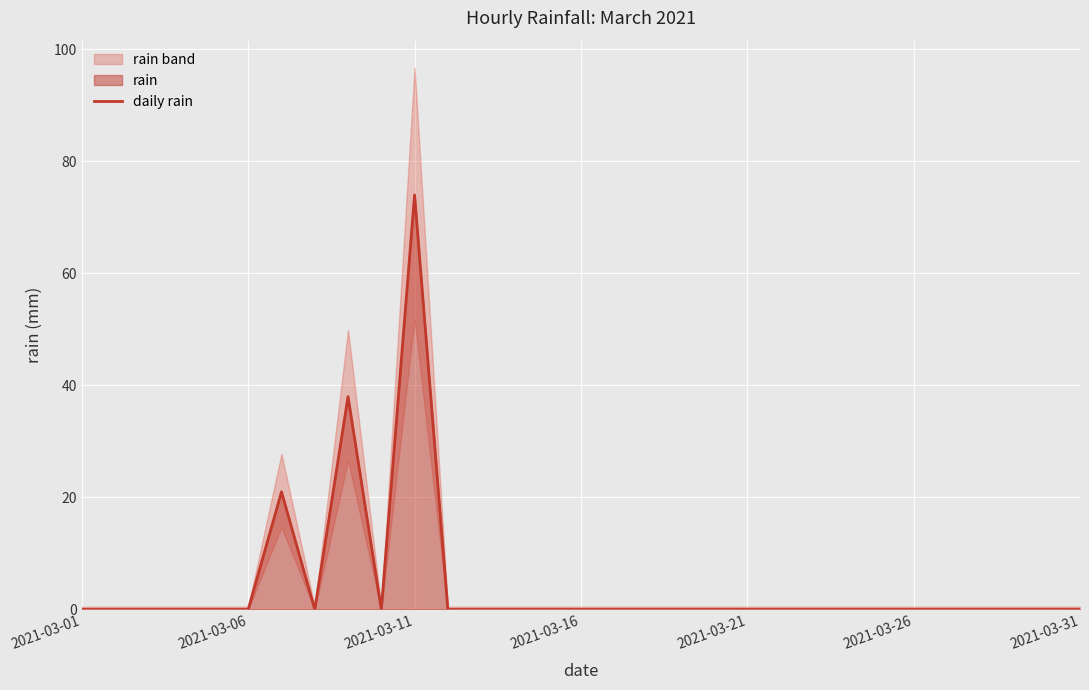

The value of daily rain at 2021-03-06 is 36. True or false?

False